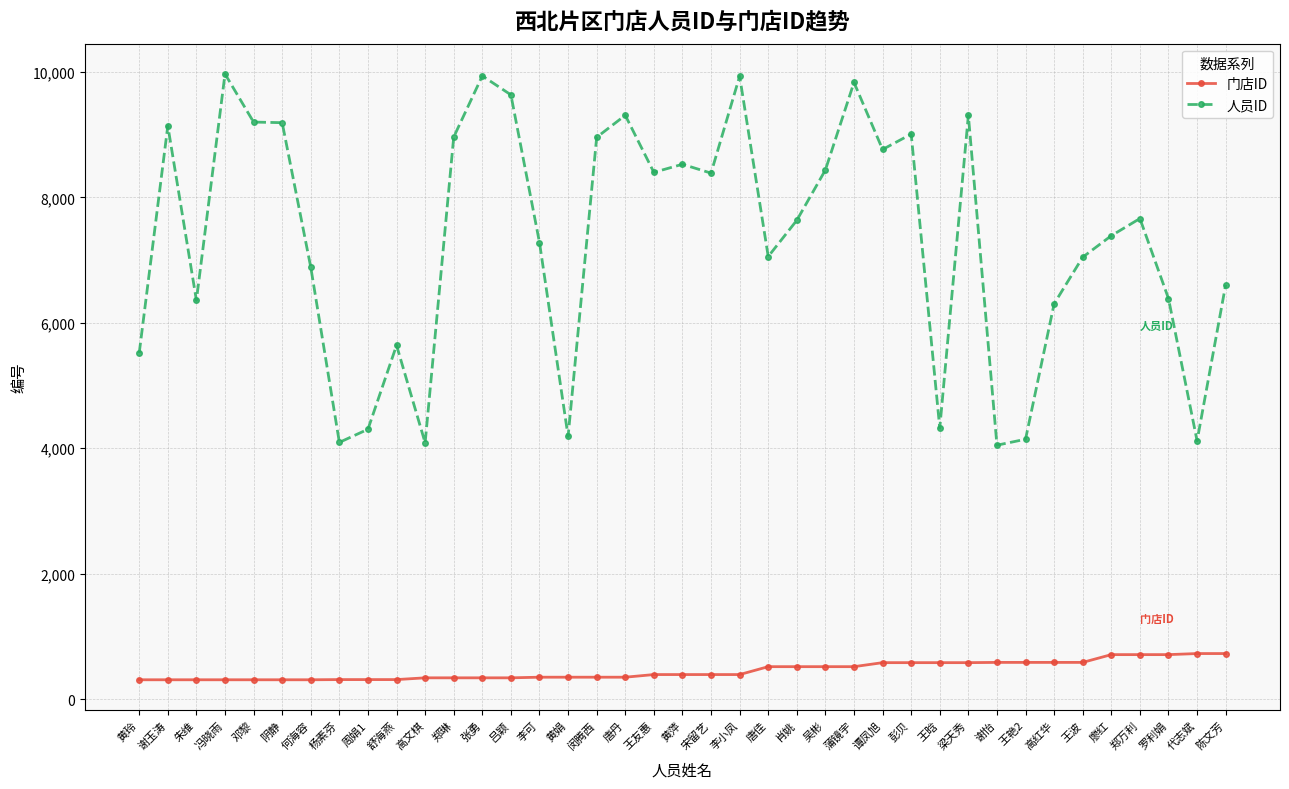

What value does the 人员ID series have at 王波, to the nearest 10?

7050